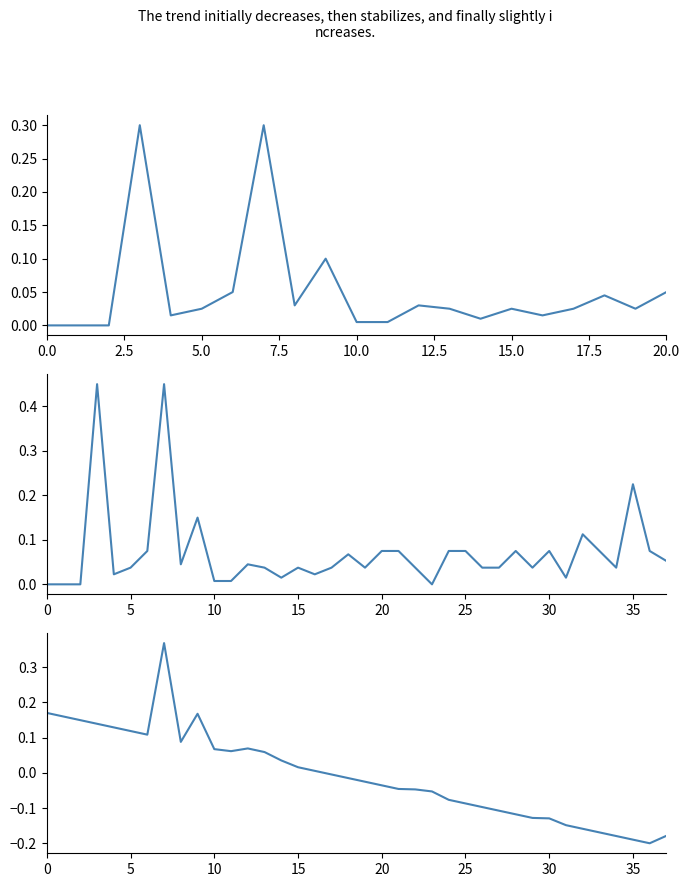

The value at 15 is 0.0. True or false?

True